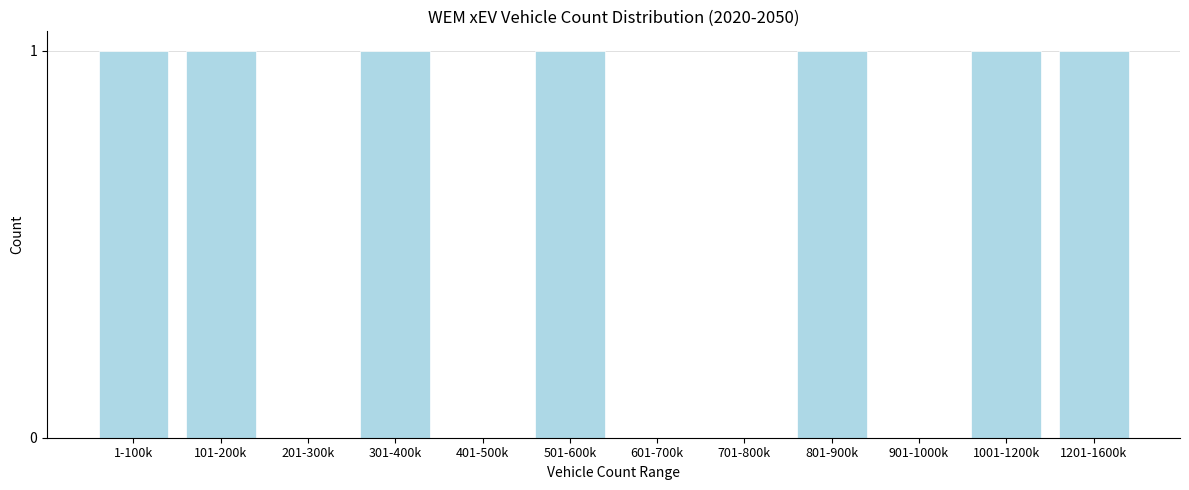

Reading right to left, transcribe all the data shown in this chart.

1201-1600k=1	1001-1200k=1	901-1000k=0	801-900k=1	701-800k=0	601-700k=0	501-600k=1	401-500k=0	301-400k=1	201-300k=0	101-200k=1	1-100k=1